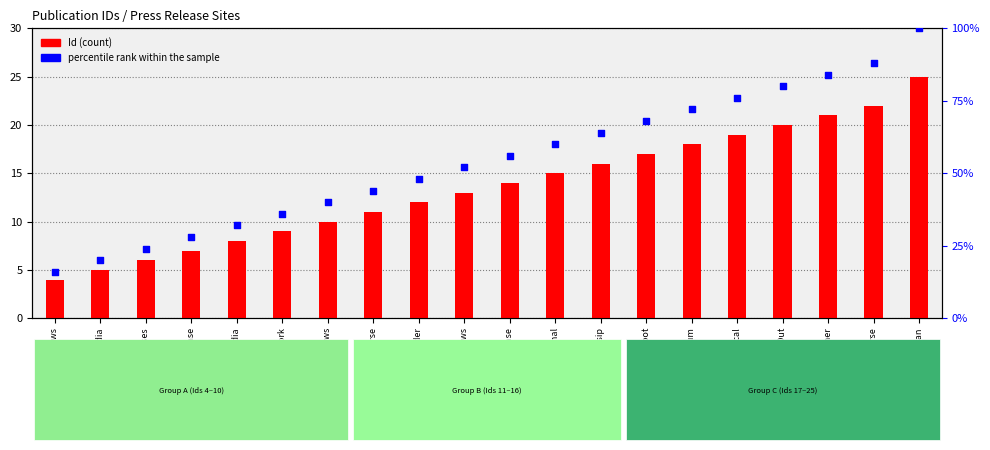

At which category is the sum across all series the highest?

The Indian Darshan